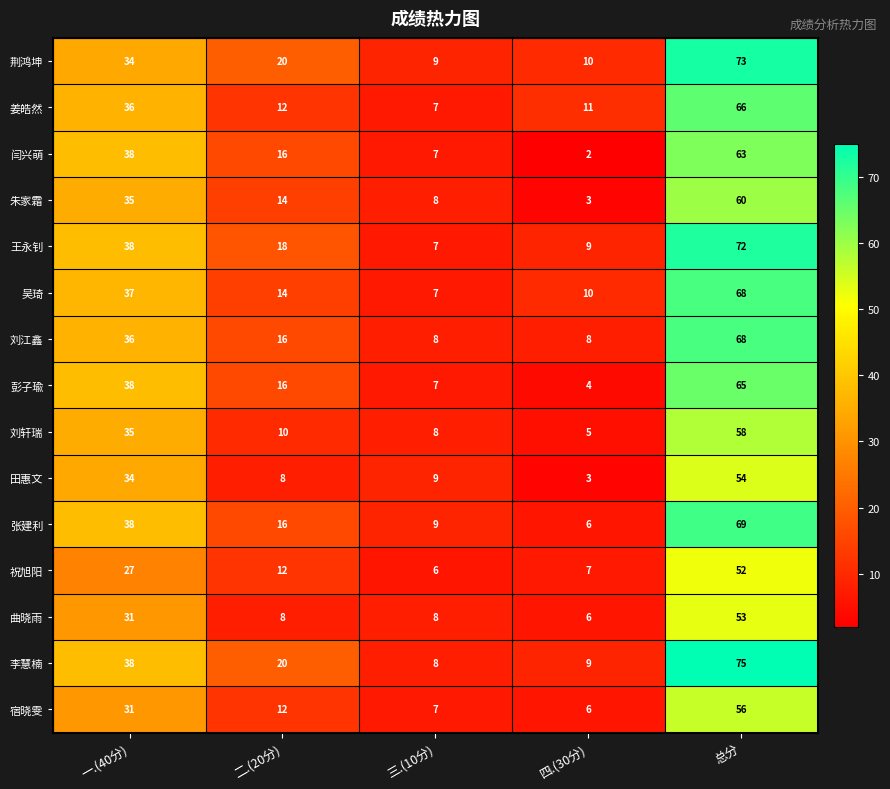

True or false: 姜皓然 has a value of 11 at 四.(30分).

True